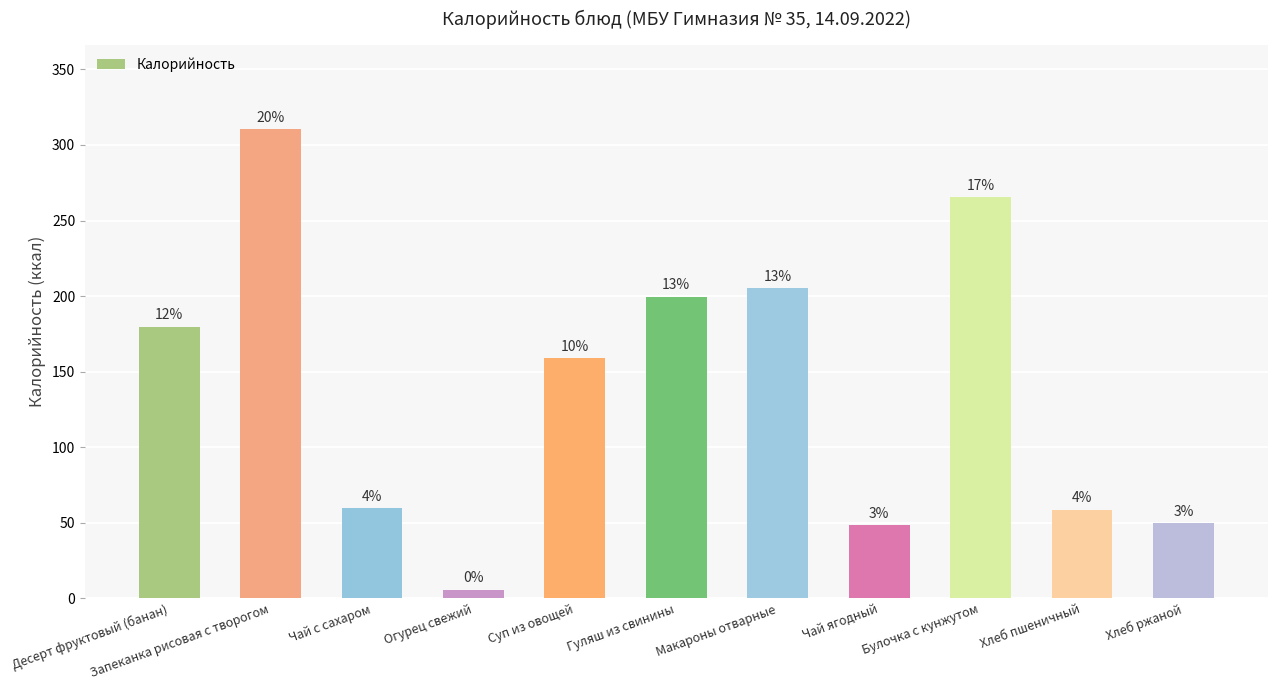

What is the value of the 7th bar from the left?

205.3